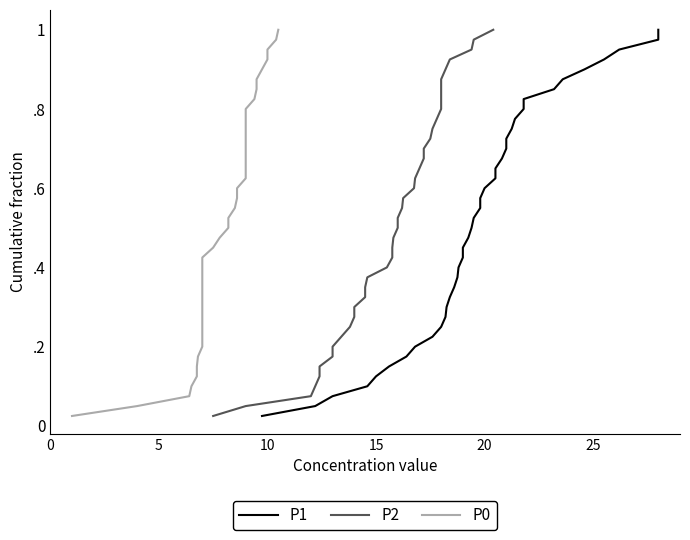

Reading left to right, list all the values displayed in this chart.

P1: 0.0	0.1	0.1	0.1	0.1	0.1	0.2	0.2	0.2	0.2	0.3	0.3	0.3	0.3	0.4	0.4	0.4	0.5	0.5	0.5	0.5	0.6	0.6	0.6	0.6	0.7	0.7	0.7	0.7	0.8	0.8	0.8	0.8	0.8	0.9	0.9	0.9	0.9	1.0	1.0
P2: 0.0	0.1	0.1	0.1	0.1	0.1	0.2	0.2	0.2	0.2	0.3	0.3	0.3	0.3	0.4	0.4	0.4	0.5	0.5	0.5	0.5	0.6	0.6	0.6	0.6	0.7	0.7	0.7	0.7	0.8	0.8	0.8	0.8	0.8	0.9	0.9	0.9	0.9	1.0	1.0
P0: 0.0	0.1	0.1	0.1	0.1	0.1	0.2	0.2	0.2	0.2	0.3	0.3	0.3	0.3	0.4	0.4	0.4	0.5	0.5	0.5	0.5	0.6	0.6	0.6	0.6	0.7	0.7	0.7	0.7	0.8	0.8	0.8	0.8	0.8	0.9	0.9	0.9	0.9	1.0	1.0